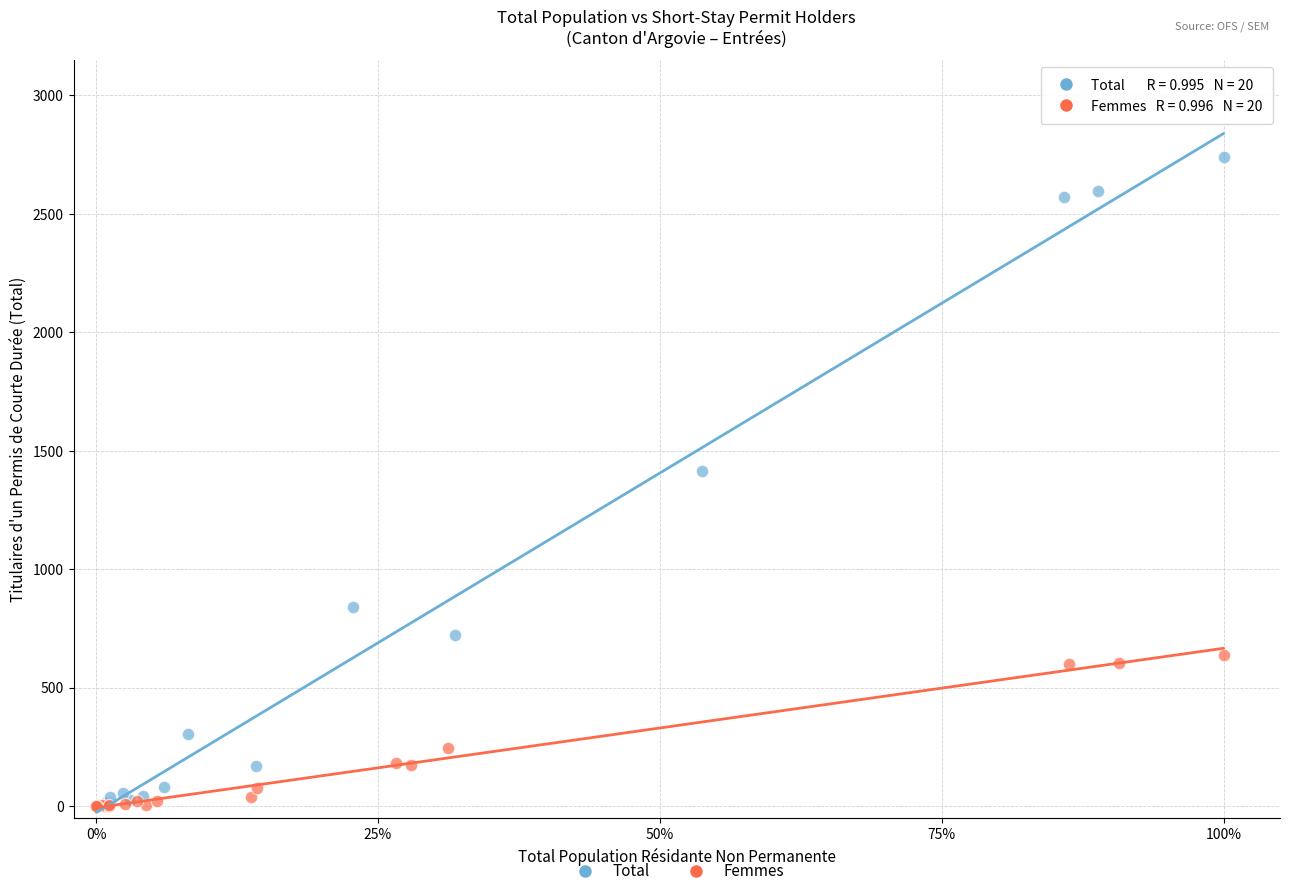

Which series has the largest Y range (max minus min)?

Total